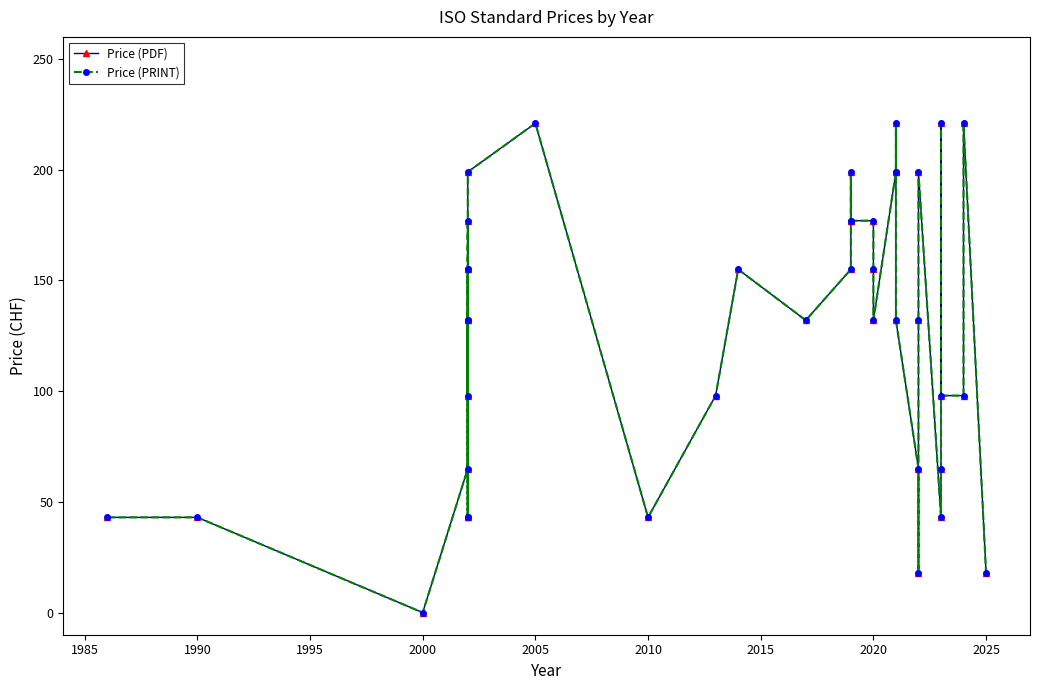

How many series are shown in this chart?

2